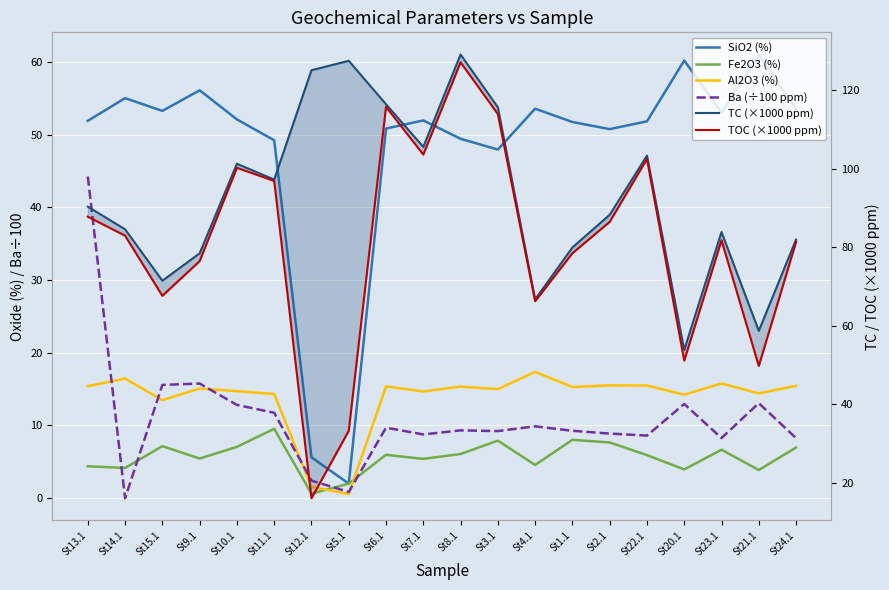

Where is SiO2 (%) nearest to the value 31?

St3.1